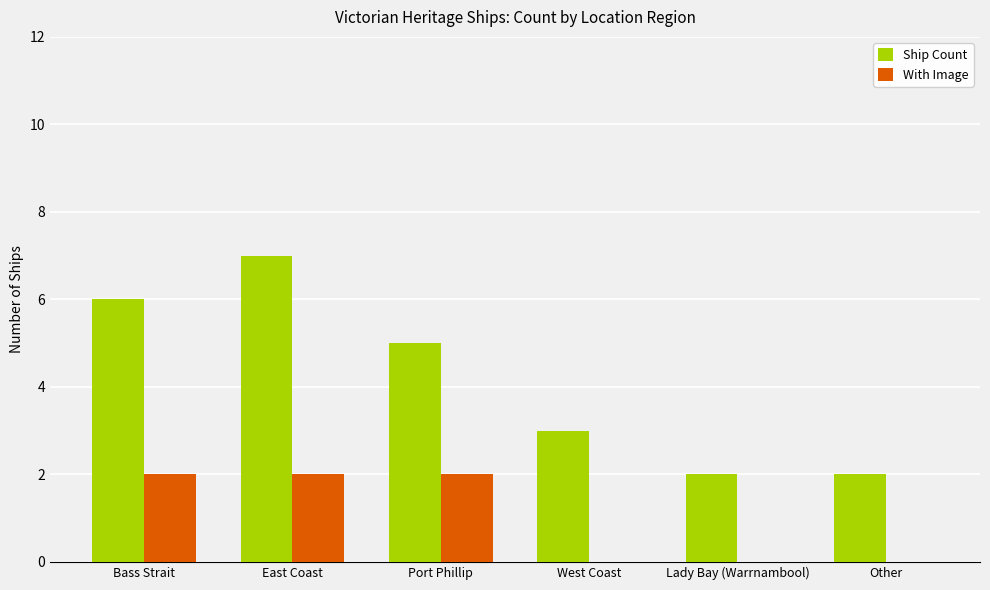

Which series changed the most between Bass Strait and Other?

Ship Count